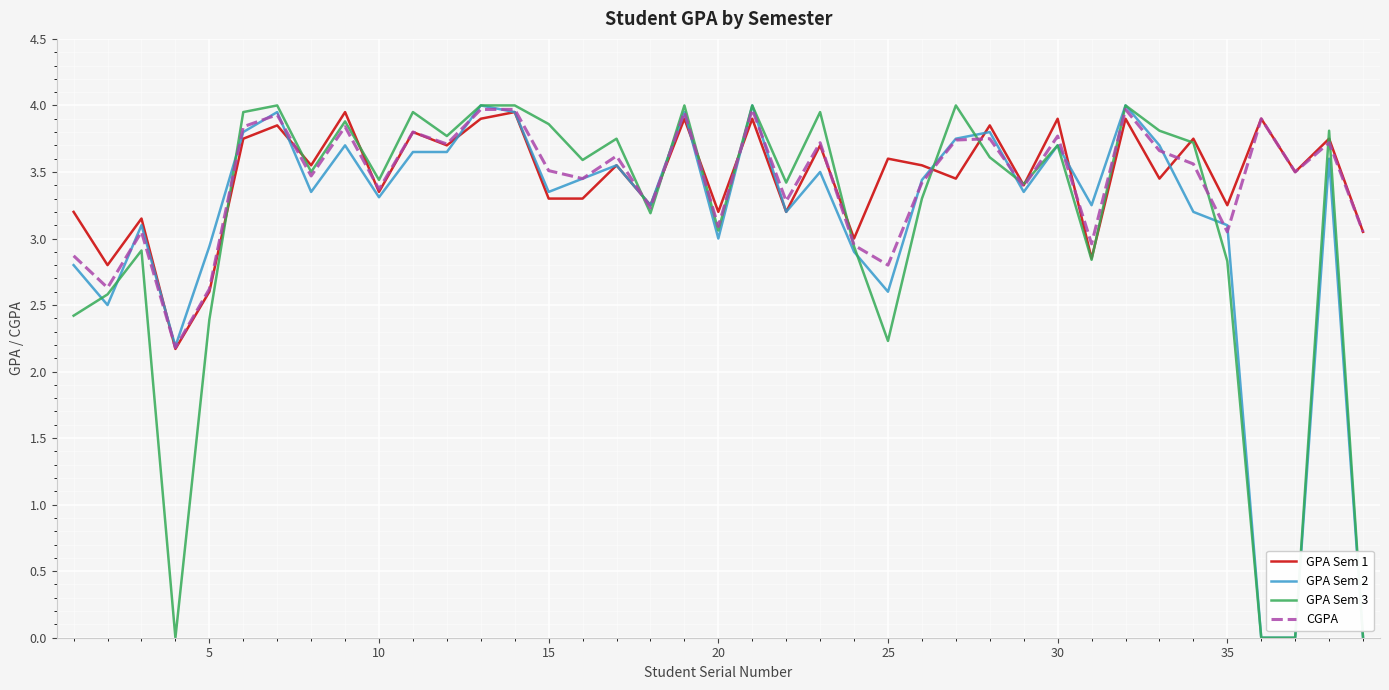

What is the lowest value of the GPA Sem 1 series?

2.2